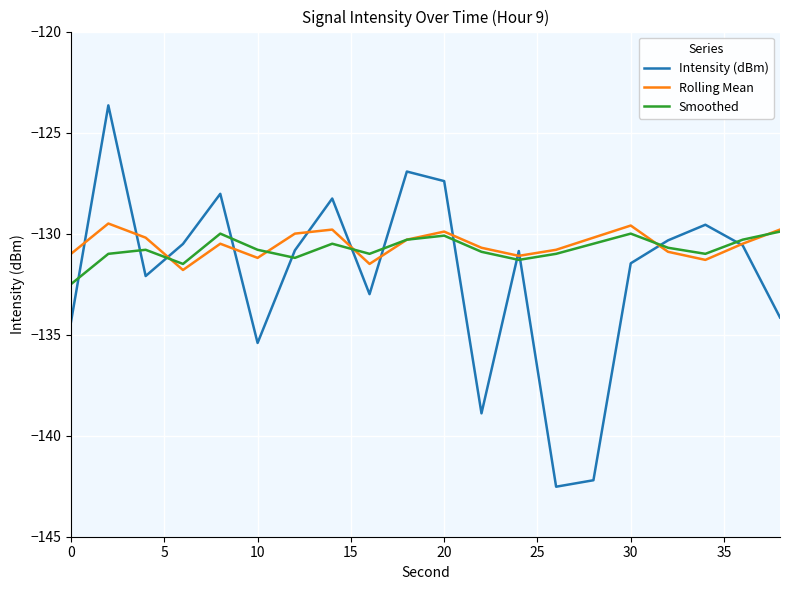

True or false: Smoothed and Intensity (dBm) intersect in this chart.

True